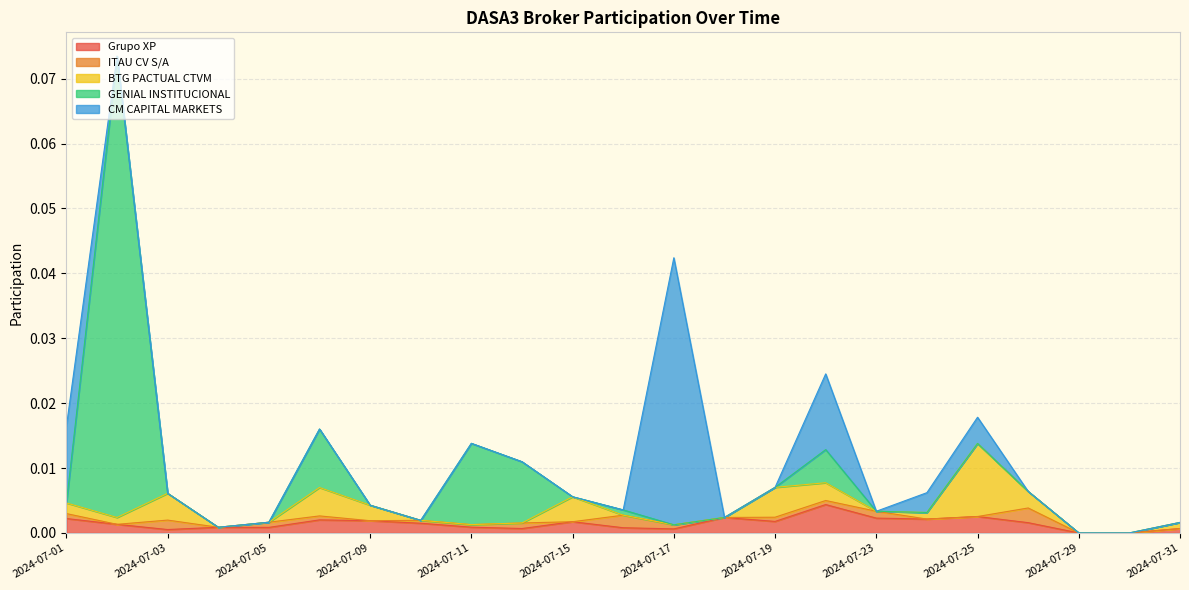

In Grupo XP, how many points are higher than both neighbors (excluding endpoints)?

6